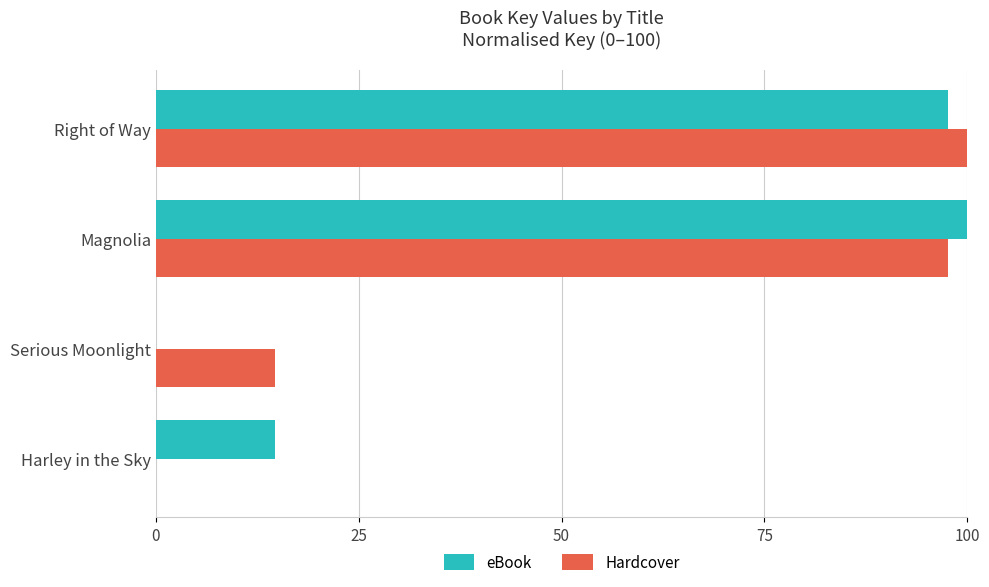

What is the total value across all series at Magnolia?

197.6